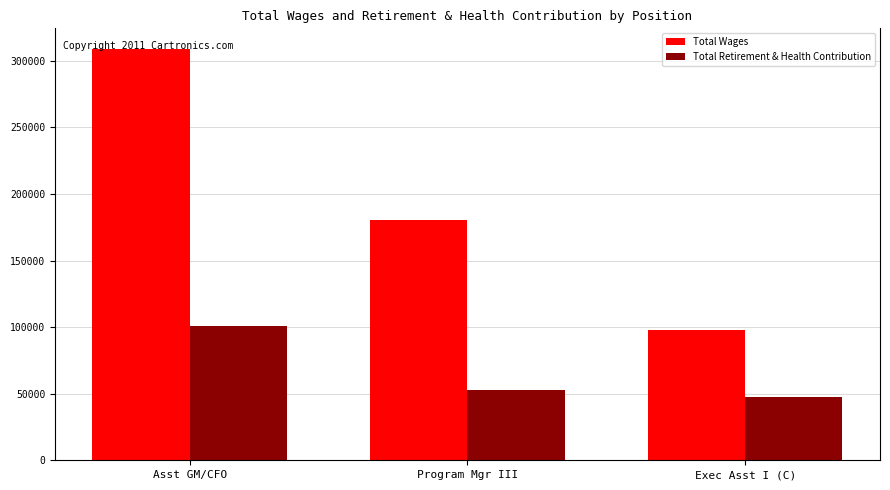

Is the value of Total Retirement & Health Contribution at Exec Asst I (C) greater than the value of Total Wages at Program Mgr III?

No